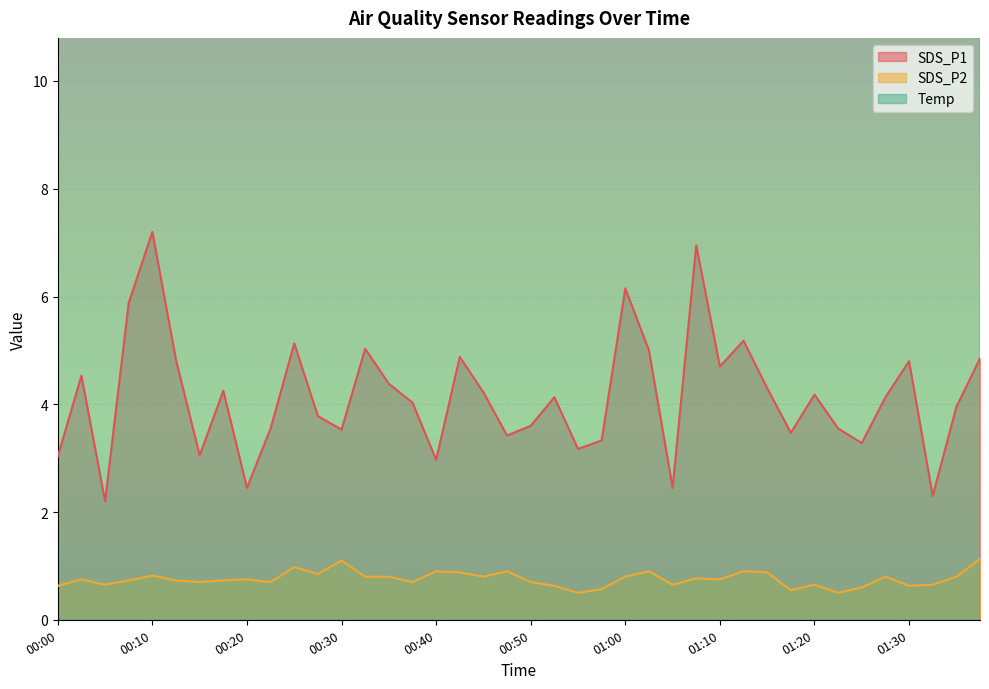

What is the label of the 19th point from the right?

00:53